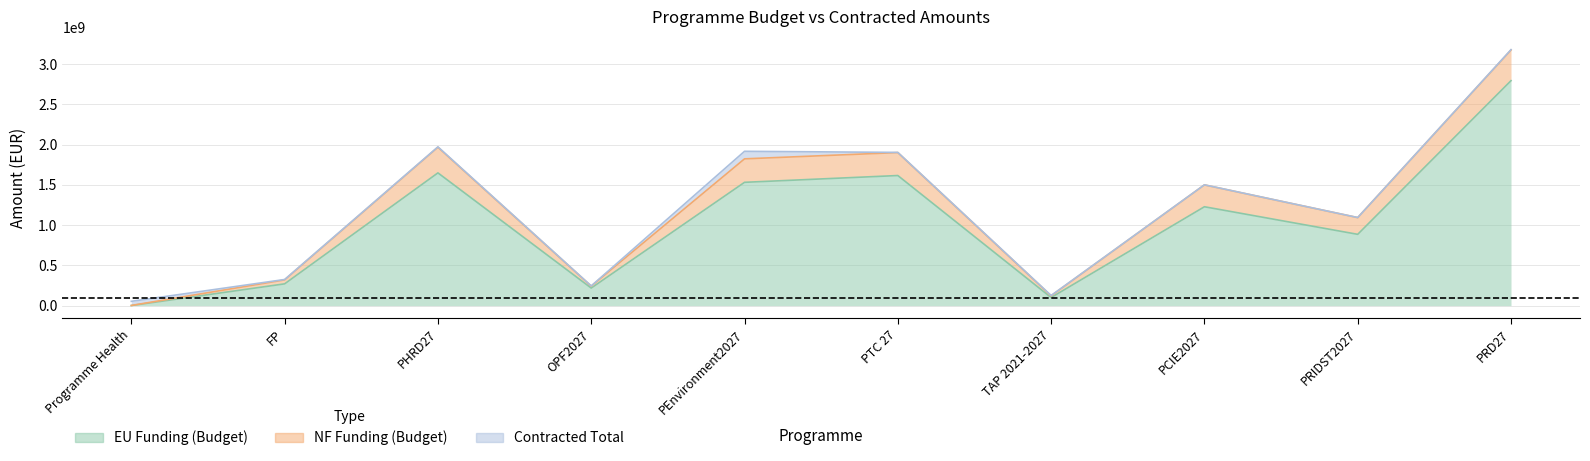

True or false: NF Funding (Budget) has more than 1 interior local peaks.

True